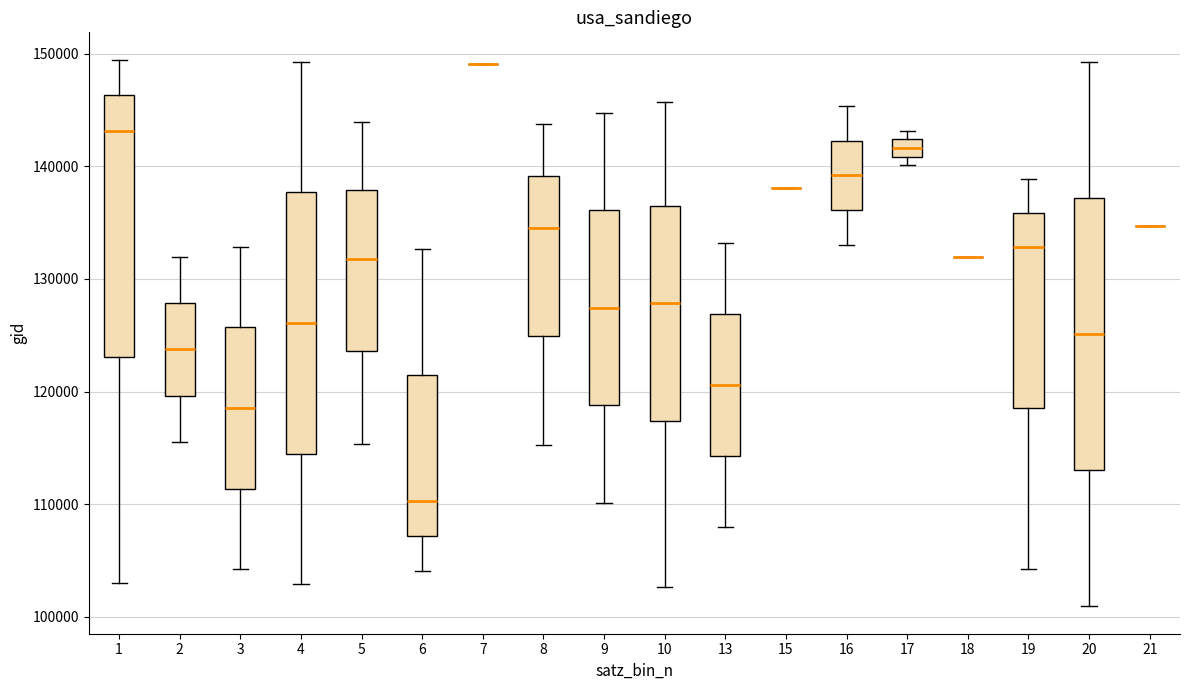

Reading left to right, transcribe this box plot: for each box, give where its median line is, the range the box spans, and where its two whiskers end, as read against the y-axis. The values are not printed on the chart, so give them approximately, as read against the axis.

1: median 143000, box 123000 to 146000, whiskers 103000 to 149000
2: median 124000, box 120000 to 128000, whiskers 116000 to 132000
3: median 119000, box 111000 to 126000, whiskers 104000 to 133000
4: median 126000, box 114000 to 138000, whiskers 103000 to 149000
5: median 132000, box 124000 to 138000, whiskers 115000 to 144000
6: median 110000, box 107000 to 121000, whiskers 104000 to 133000
7: box collapsed to a line at 149000, whiskers 149000 to 149000
8: median 135000, box 125000 to 139000, whiskers 115000 to 144000
9: median 127000, box 119000 to 136000, whiskers 110000 to 145000
10: median 128000, box 117000 to 136000, whiskers 103000 to 146000
13: median 121000, box 114000 to 127000, whiskers 108000 to 133000
15: box collapsed to a line at 138000, whiskers 138000 to 138000
16: median 139000, box 136000 to 142000, whiskers 133000 to 145000
17: median 142000 (inside the box), box 141000 to 142000, whiskers 140000 to 143000
18: box collapsed to a line at 132000, whiskers 132000 to 132000
19: median 133000, box 119000 to 136000, whiskers 104000 to 139000
20: median 125000, box 113000 to 137000, whiskers 101000 to 149000
21: box collapsed to a line at 135000, whiskers 135000 to 135000